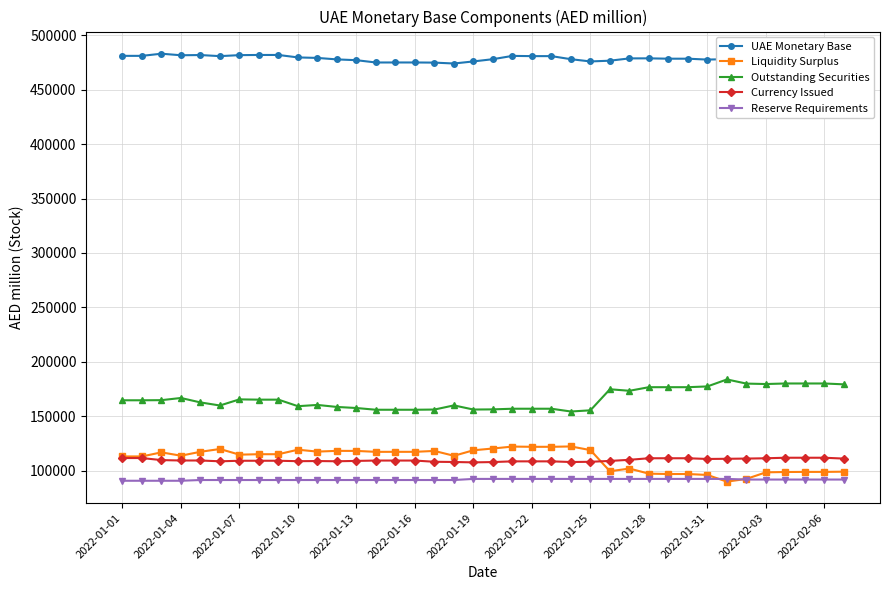

True or false: Outstanding Securities and UAE Monetary Base cross at least once.

False